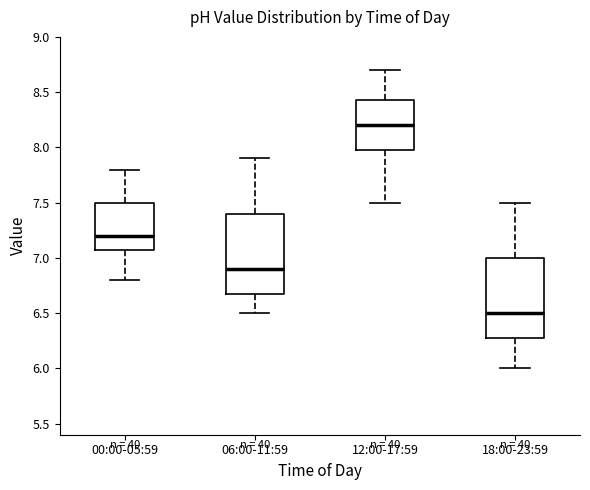

Reading left to right, read every box against the y-axis: the position of its median line, the range the box covers, and the ends of its whiskers. The values are not printed on the chart, so give them approximately, as read against the axis.

00:00-05:59: median 7.20, box 7.10 to 7.50, whiskers 6.80 to 7.80
06:00-11:59: median 6.90, box 6.70 to 7.40, whiskers 6.50 to 7.90
12:00-17:59: median 8.20, box 8.00 to 8.45, whiskers 7.50 to 8.70
18:00-23:59: median 6.50, box 6.30 to 7.00, whiskers 6.00 to 7.50